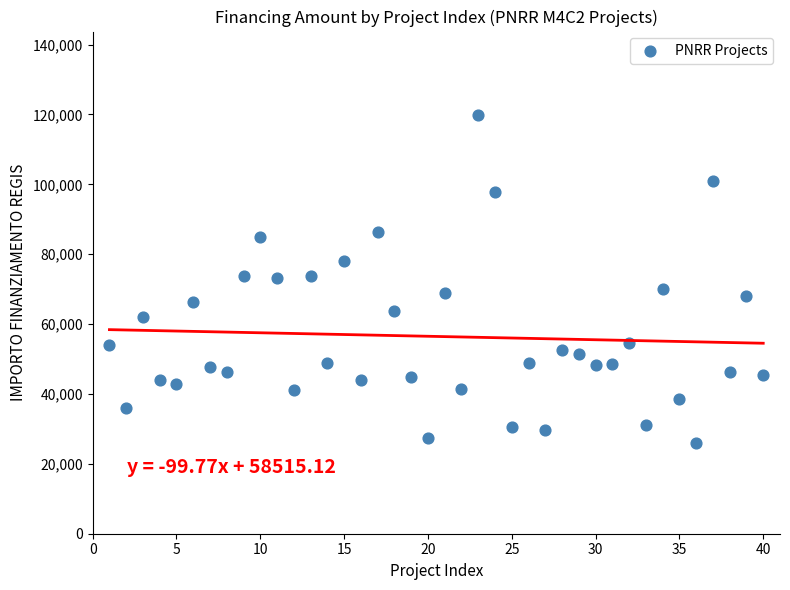

What is the range of X values (max minus min)?

39.0